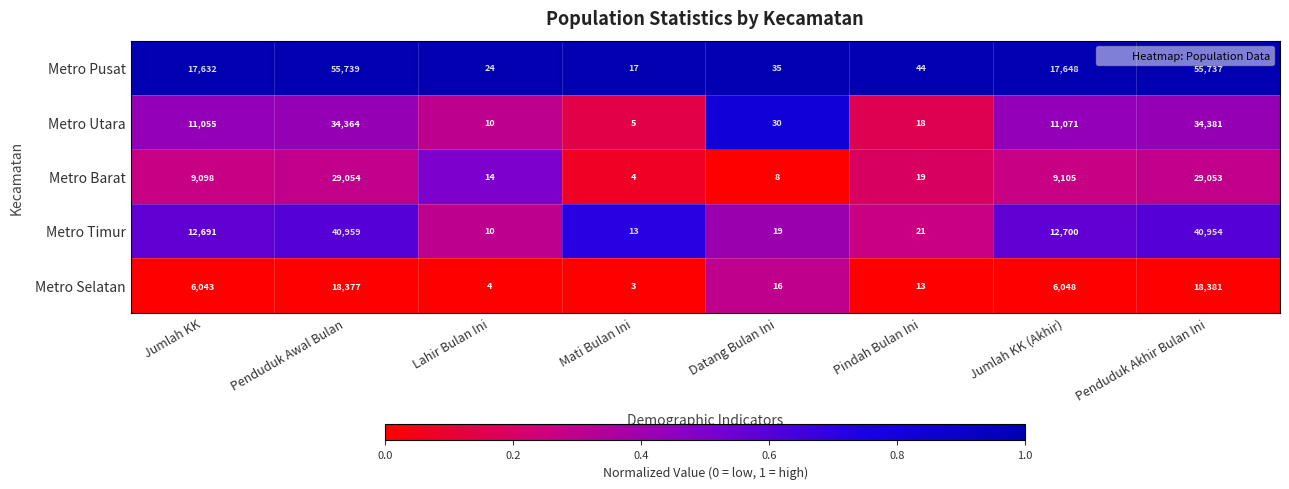

What is the sum of all Metro Timur values?

107367